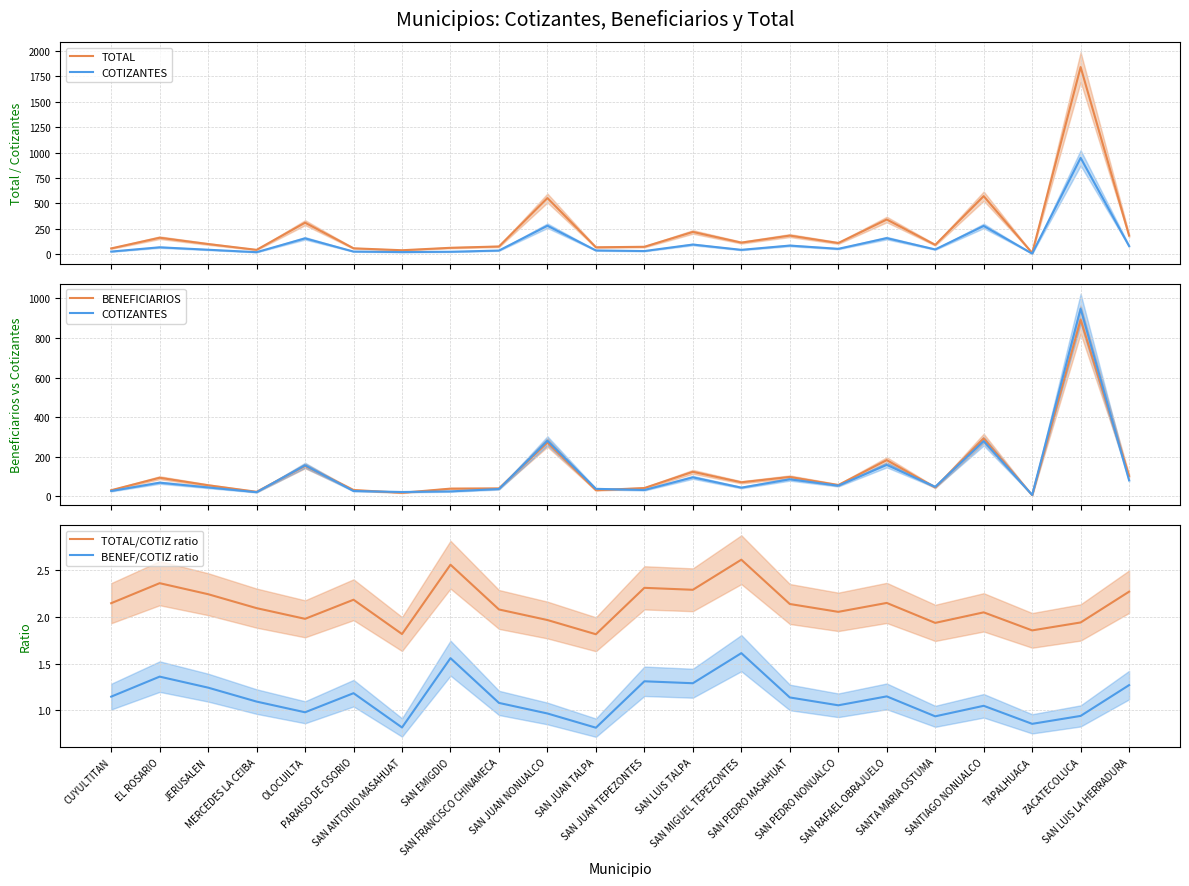

True or false: TOTAL/COTIZ ratio and BENEF/COTIZ ratio intersect in this chart.

False